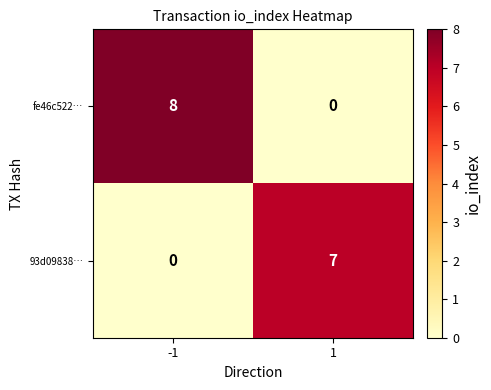

List the series in order of their overall mean, lowest first.

93d09838…, fe46c522…